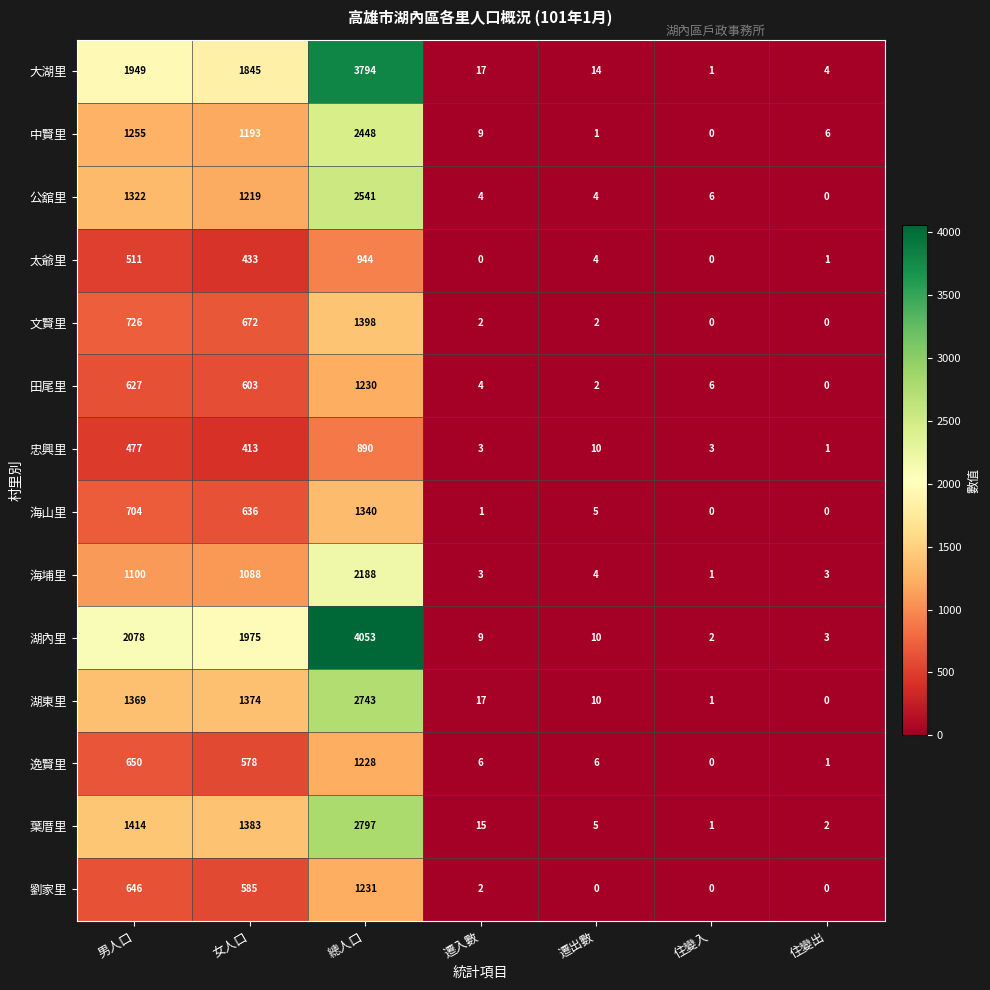

True or false: 田尾里 has a value of 1 at 住變入.

False